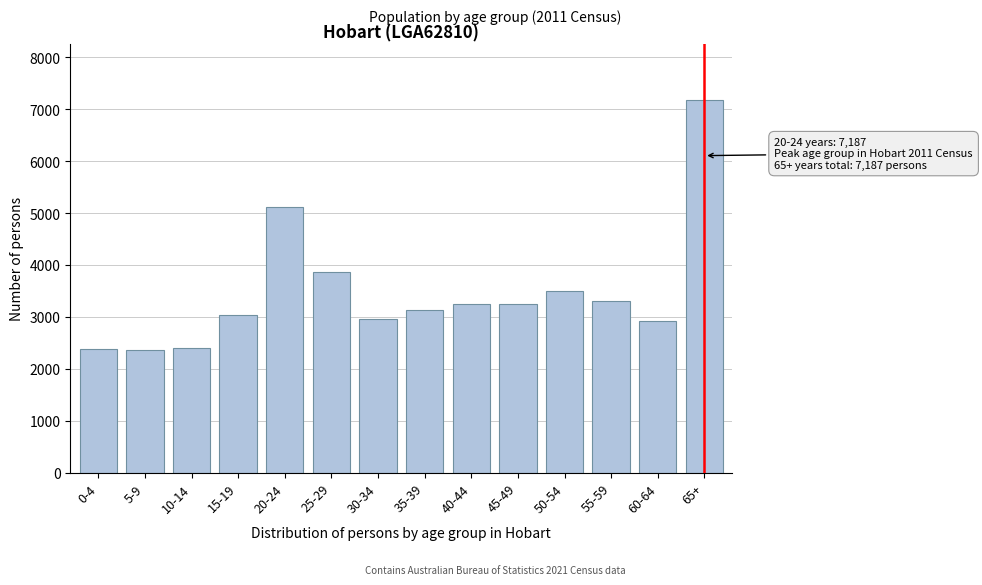

What is the label of the 14th bar from the right?

0-4